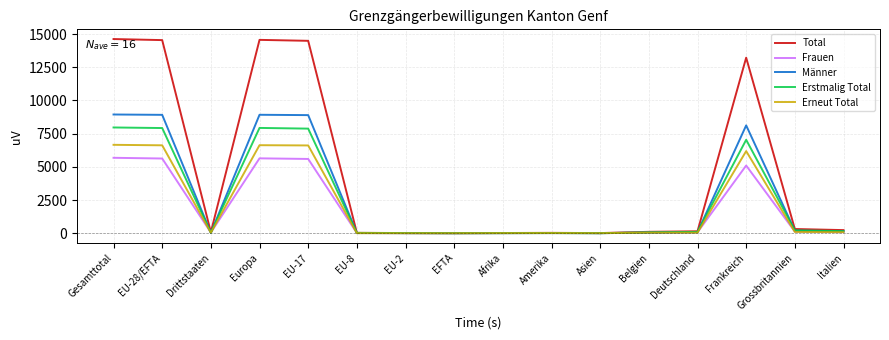

In Männer, how many points are higher than both neighbors (excluding endpoints)?

3